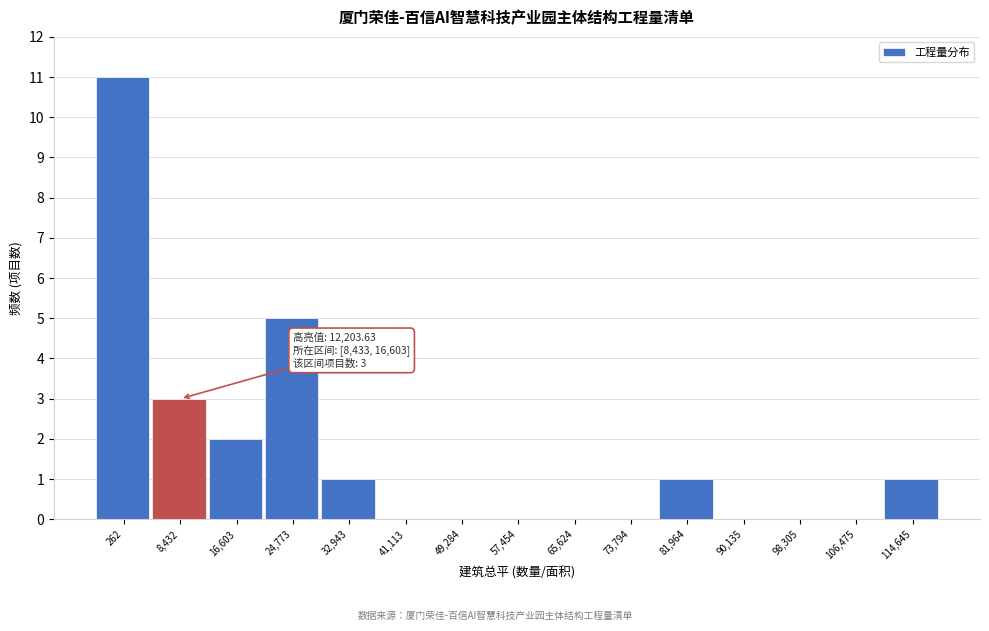

Reading left to right, extract all data points from this chart.

262=11	8,432=3	16,603=2	24,773=5	32,943=1	41,113=0	49,284=0	57,454=0	65,624=0	73,794=0	81,964=1	90,135=0	98,305=0	106,475=0	114,645=1